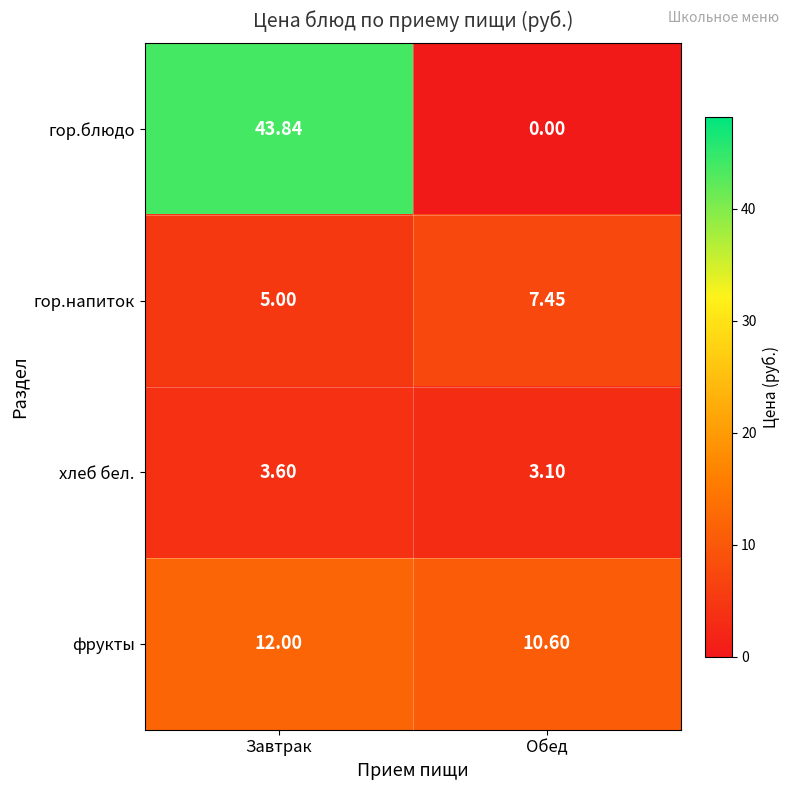

Which category has the highest value across all series?

Завтрак